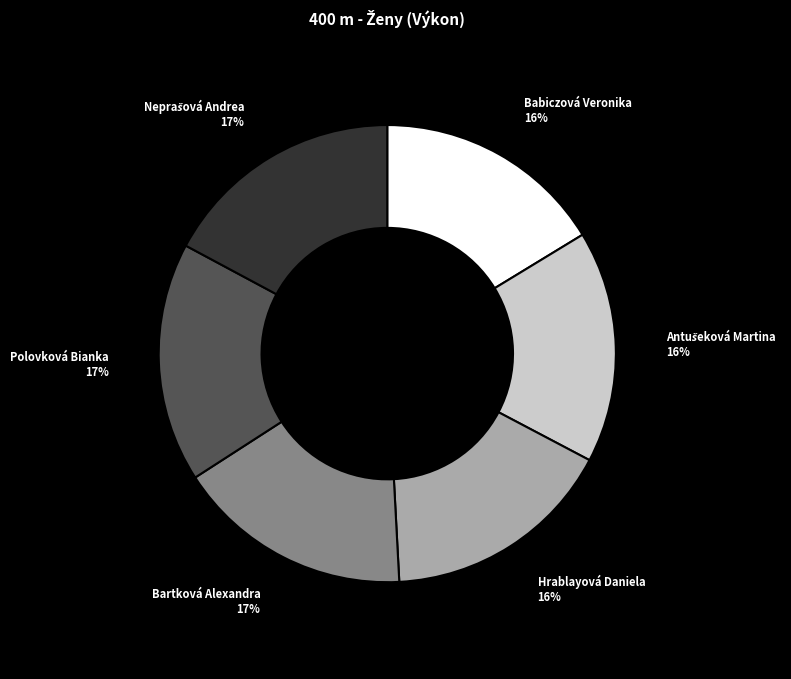

Does Polovková Bianka represent more than half of the total?

No